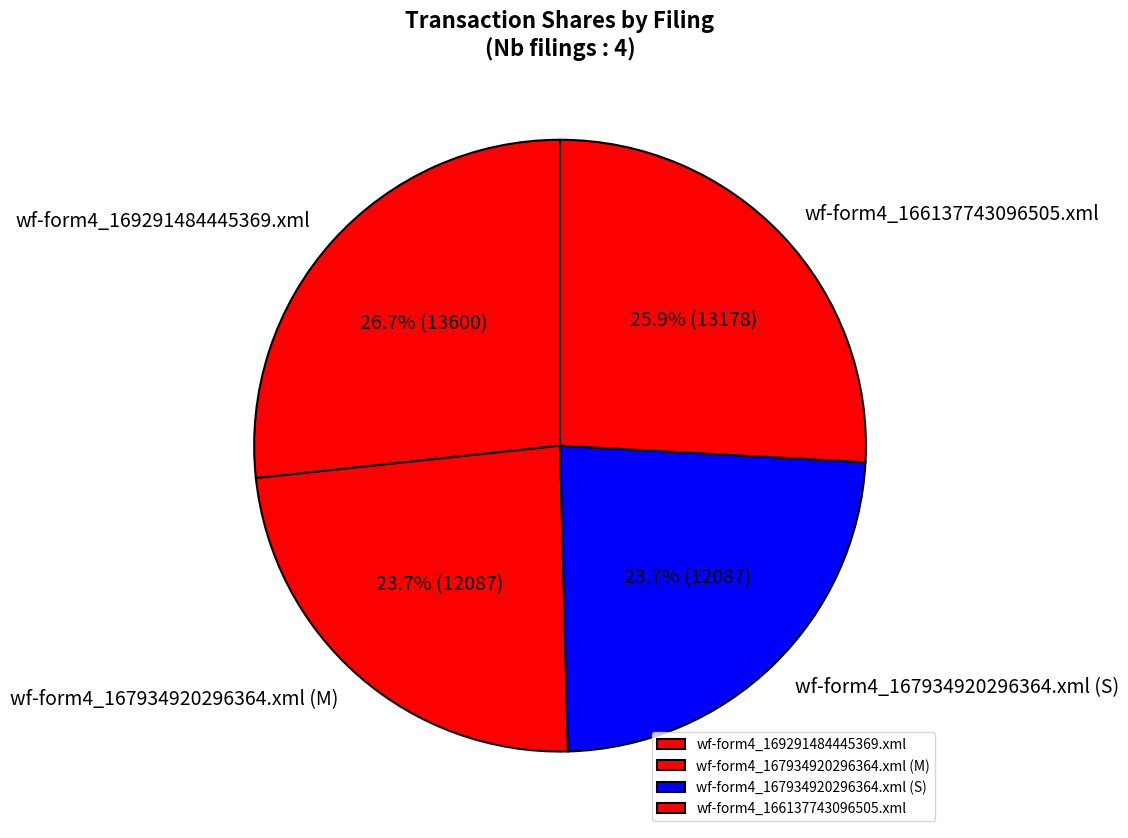

To the nearest percent, what is the combined percentage of wf-form4_166137743096505.xml and wf-form4_169291484445369.xml?

53%